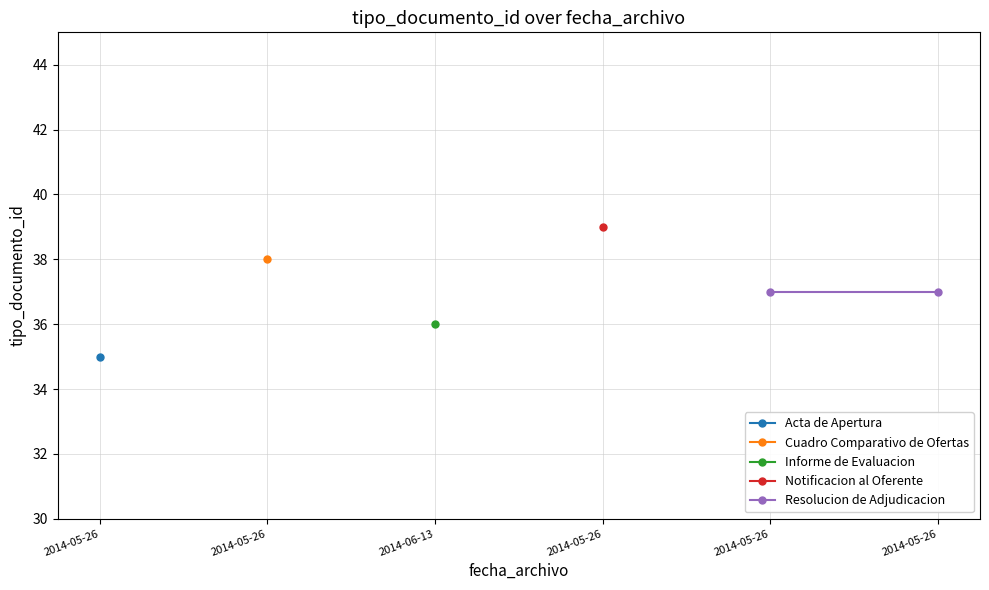

What is the sum of all values?

222